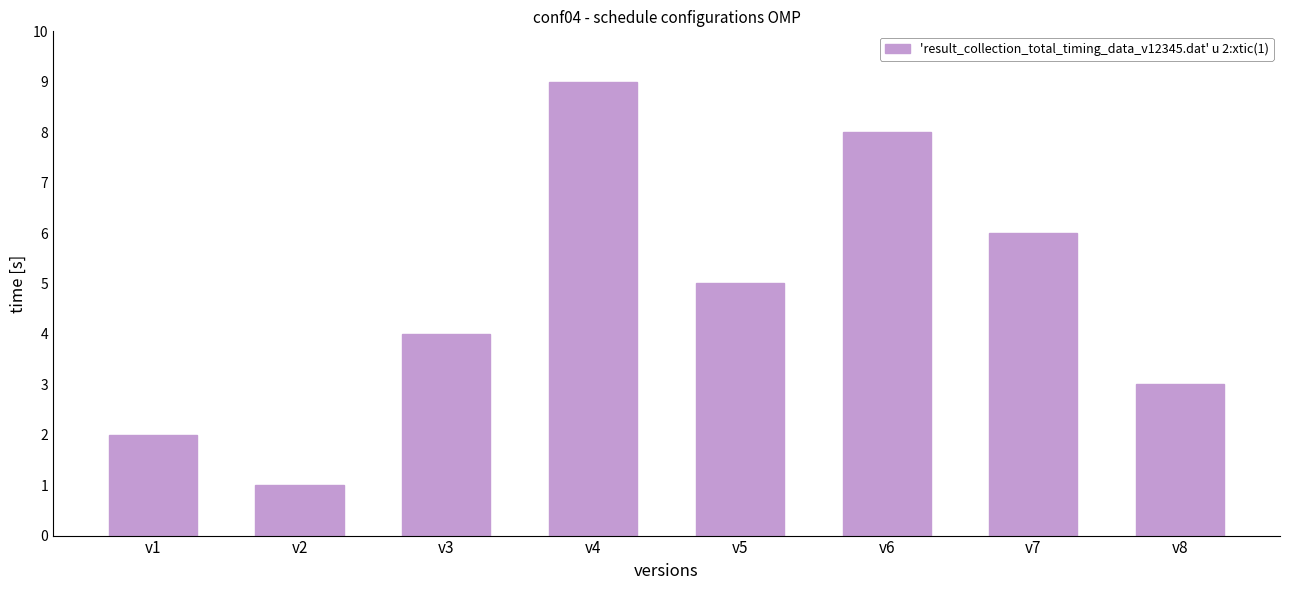

Between v3 and v6, which is larger?

v6